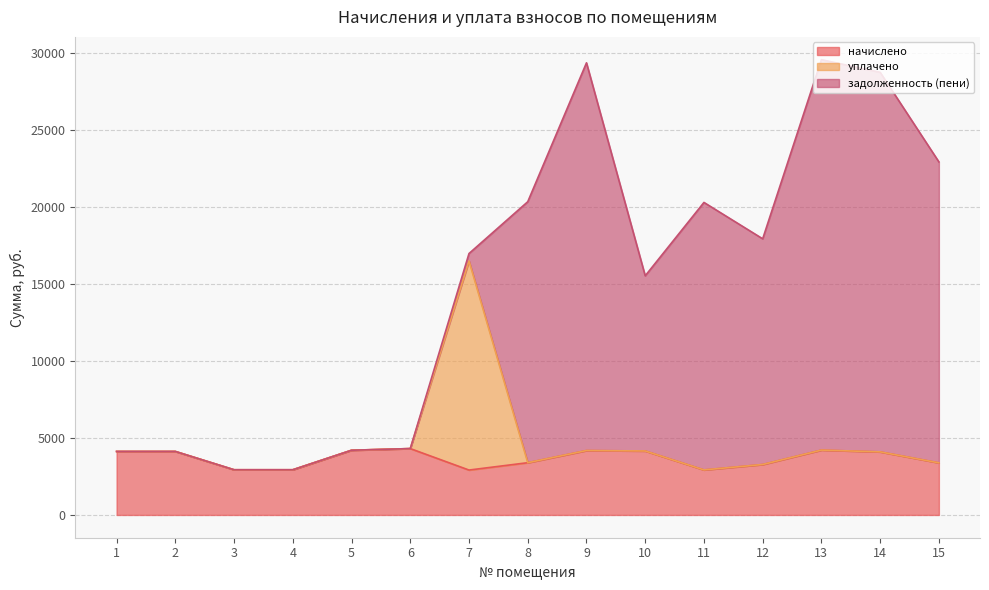

Where is начислено nearest to the value 3610?

8